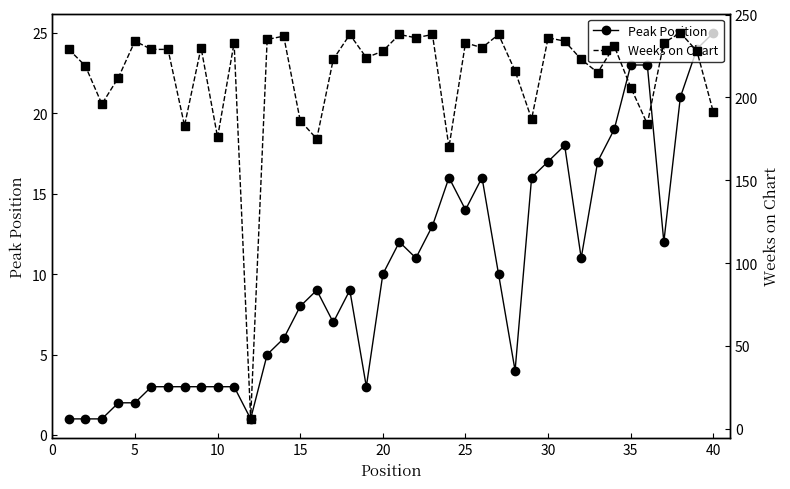

True or false: Peak Position has a value of 15 at 40.

False